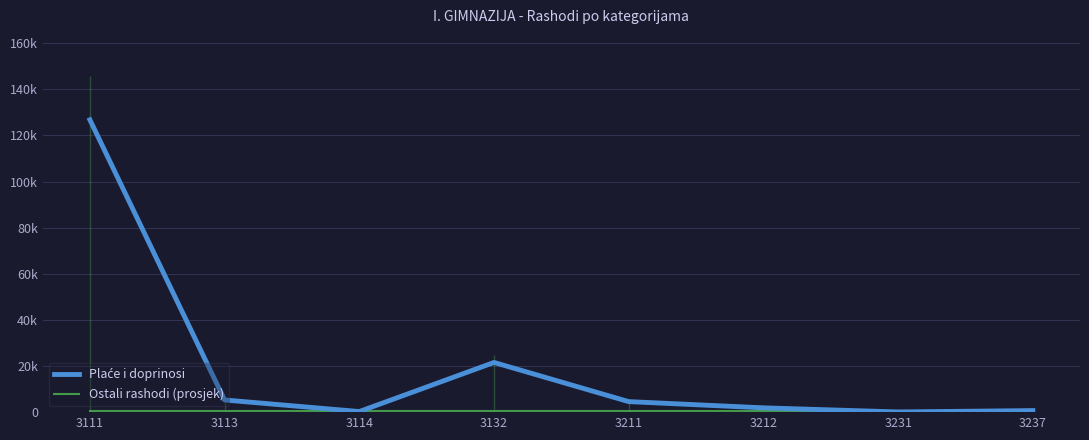

True or false: Ostali rashodi (prosjek) and Plaće i doprinosi intersect in this chart.

True